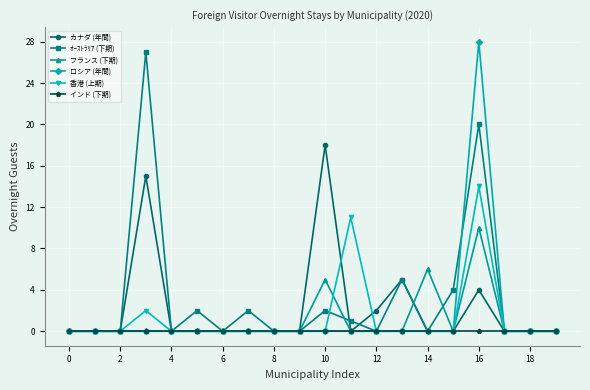

True or false: 香港 (上期) has more than 2 interior local peaks.

True